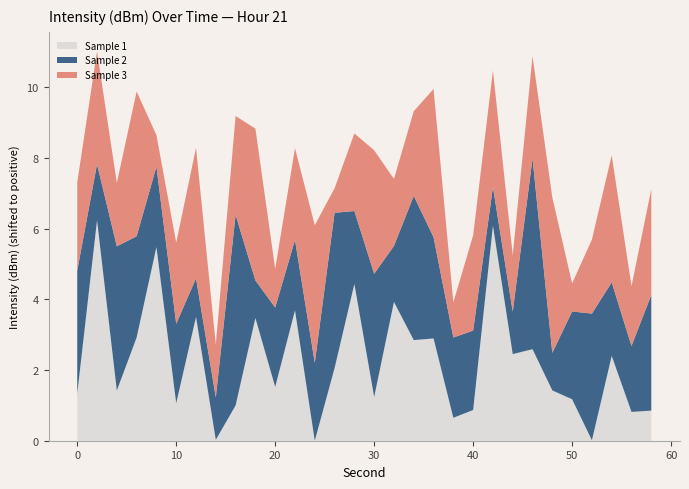

What is the maximum value for Sample 1?

6.2